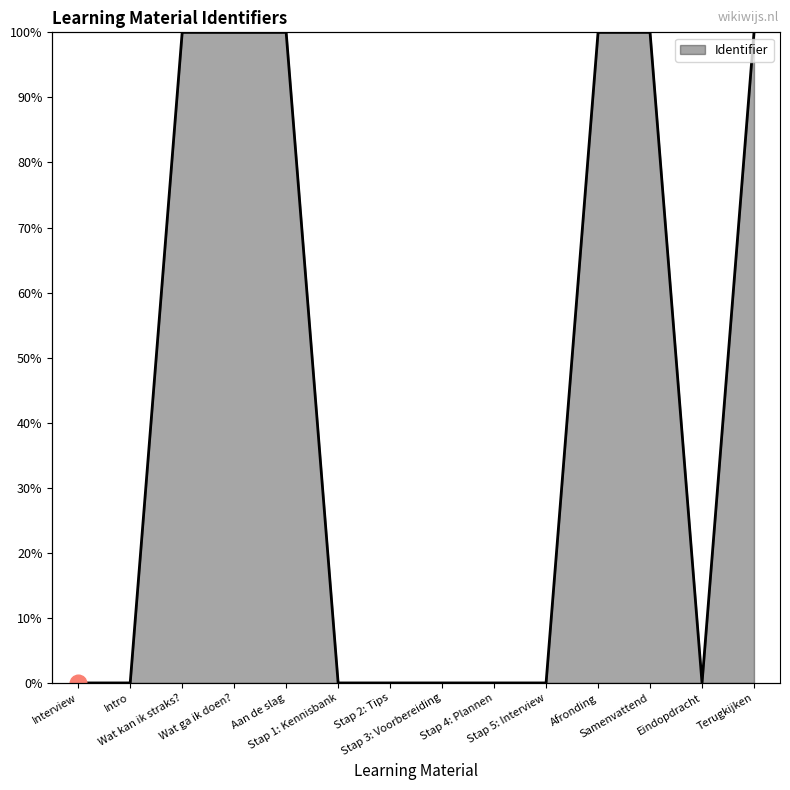

Between Afronding and Eindopdracht, which is larger?

Afronding